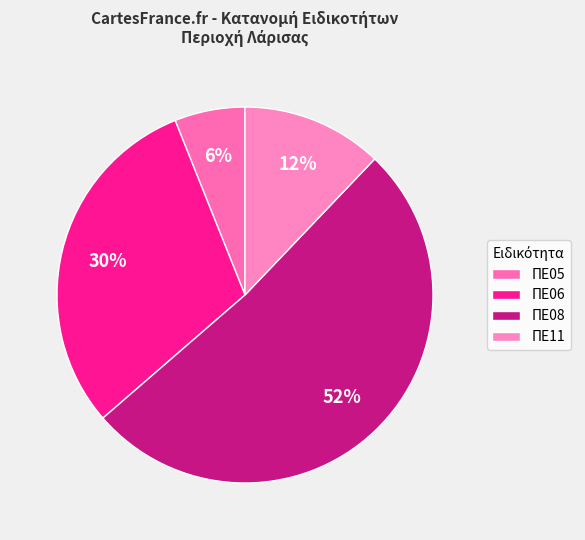

What is the ratio of the value at ΠΕ05 to the value at ΠΕ11?

0.5